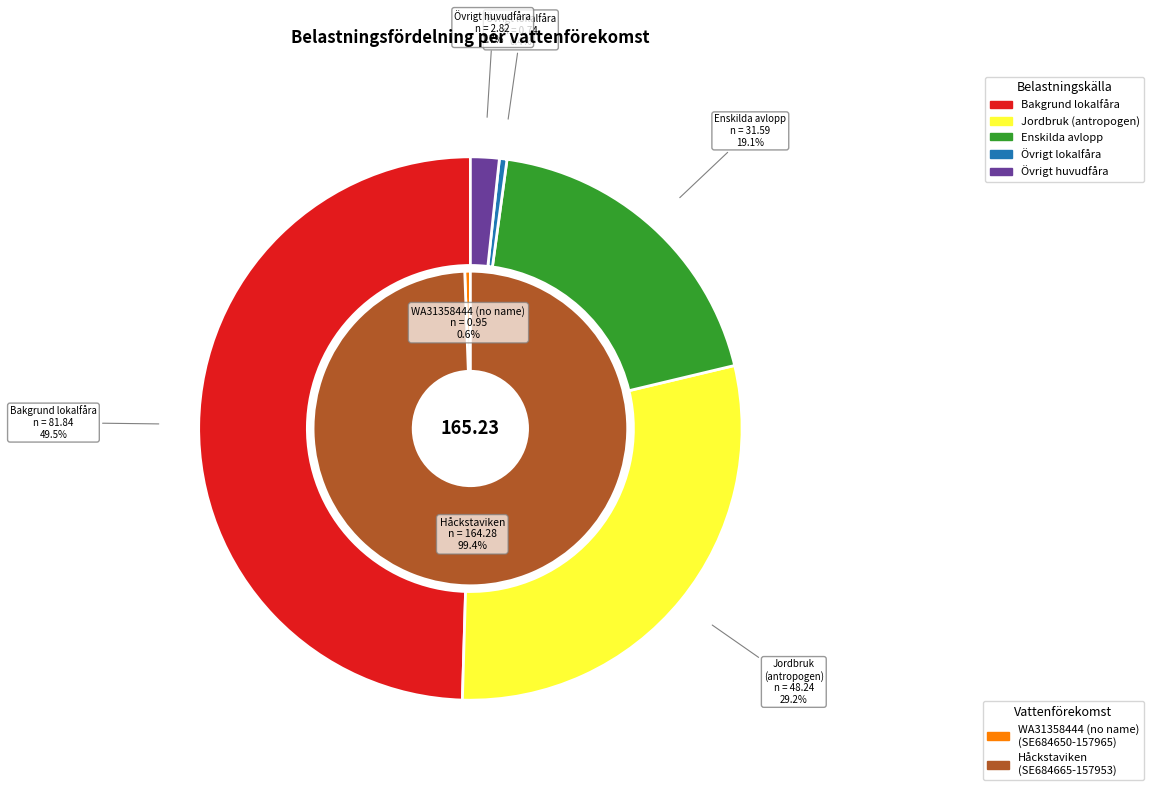

Which slice is the smallest?

SE684650-157965